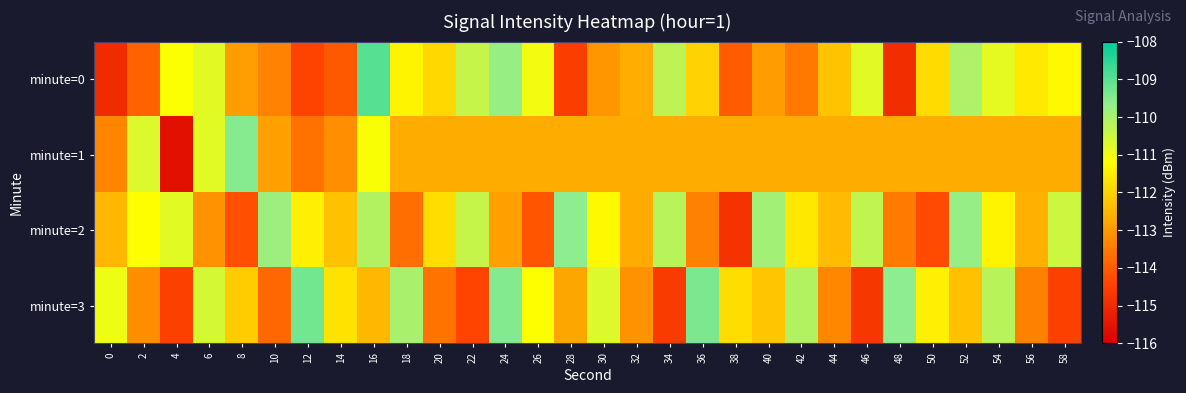

Rank the series by their maximum value, from lowest to highest.

minute=2, minute=1, minute=3, minute=0